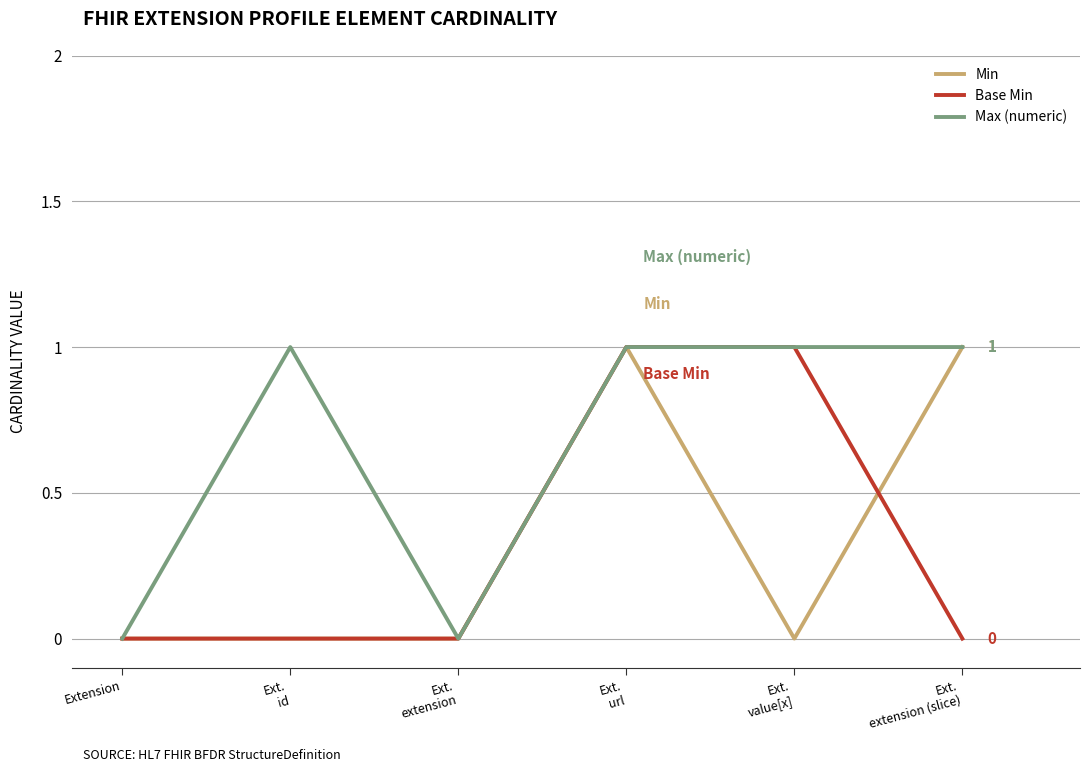

Reading right to left, what are all the values shown in this chart?

Min: Ext.
extension (slice)=1	Ext.
value[x]=0	Ext.
url=1	Ext.
extension=0	Ext.
id=0	Extension=0
Base Min: Ext.
extension (slice)=0	Ext.
value[x]=1	Ext.
url=1	Ext.
extension=0	Ext.
id=0	Extension=0
Max (numeric): Ext.
extension (slice)=1	Ext.
value[x]=1	Ext.
url=1	Ext.
extension=0	Ext.
id=1	Extension=0